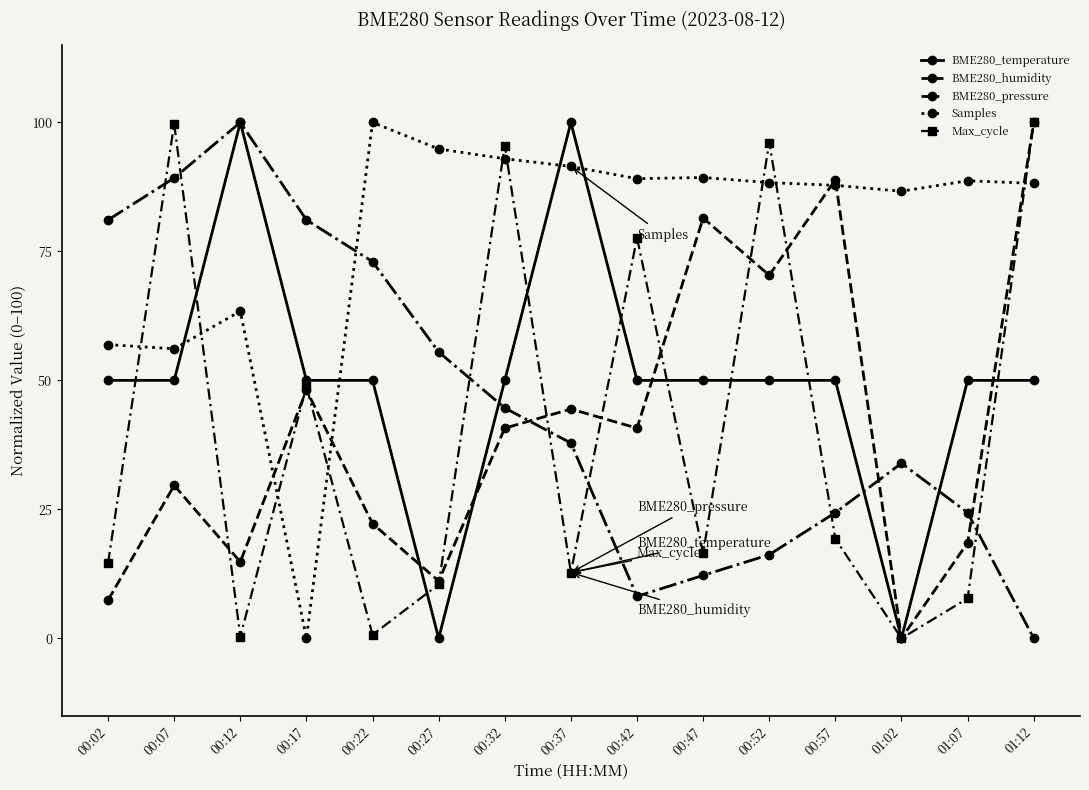

What is the label of the 1st point from the left?

00:02